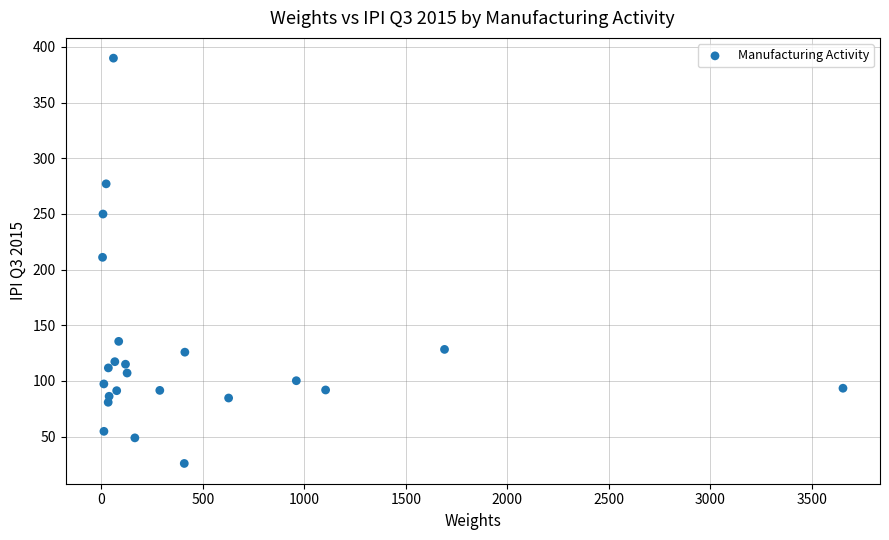

What is the range of X values (max minus min)?

3648.5